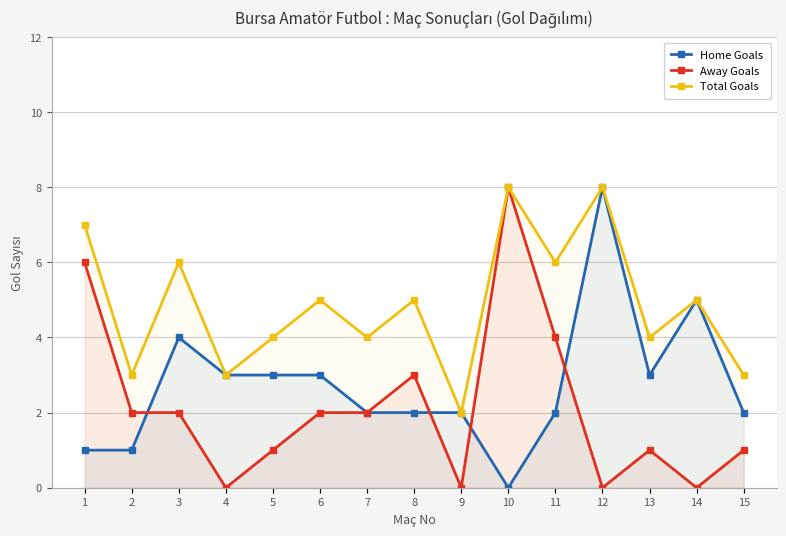

Where is the first local maximum for Home Goals?

3